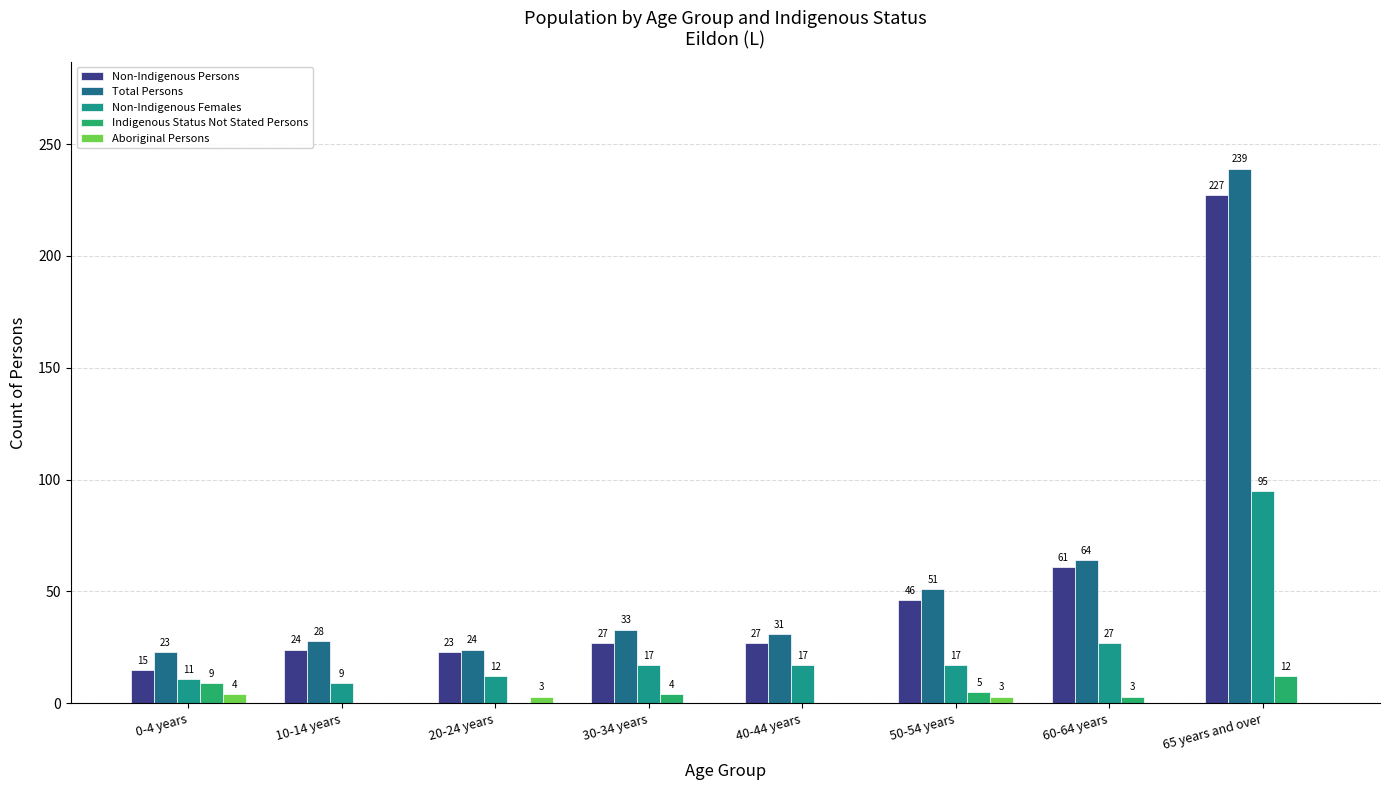

Which series has the largest total across all categories?

Total Persons